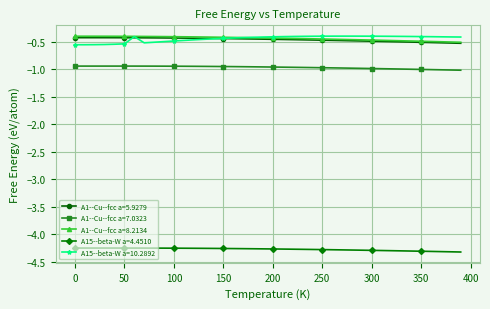

True or false: A15--beta-W a=10.2892 has more than 0 interior local peaks.

True